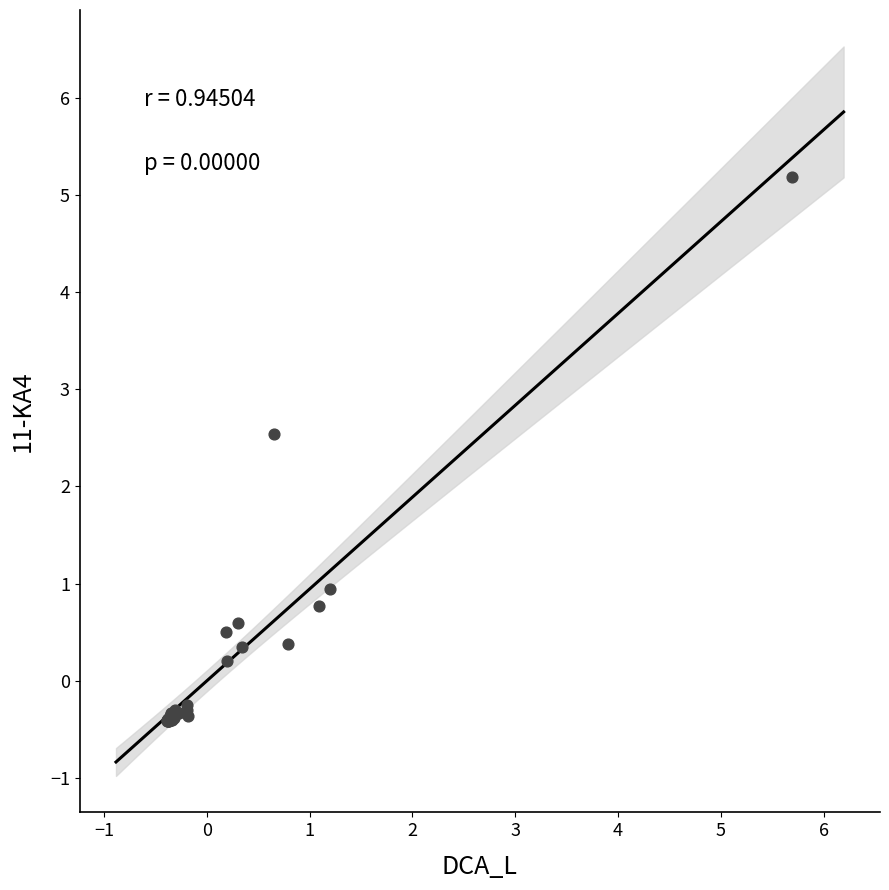

What Y value in the scatter plot is closest to 2?

2.5